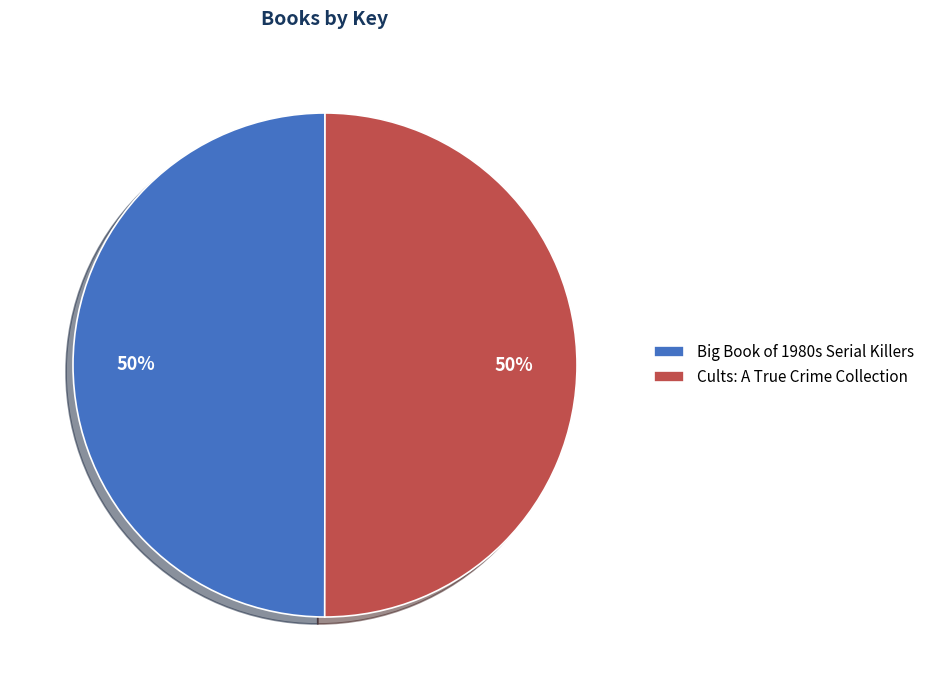

What is the ratio of the value at Cults: A True Crime Collection to the value at Big Book of 1980s Serial Killers?

1.0